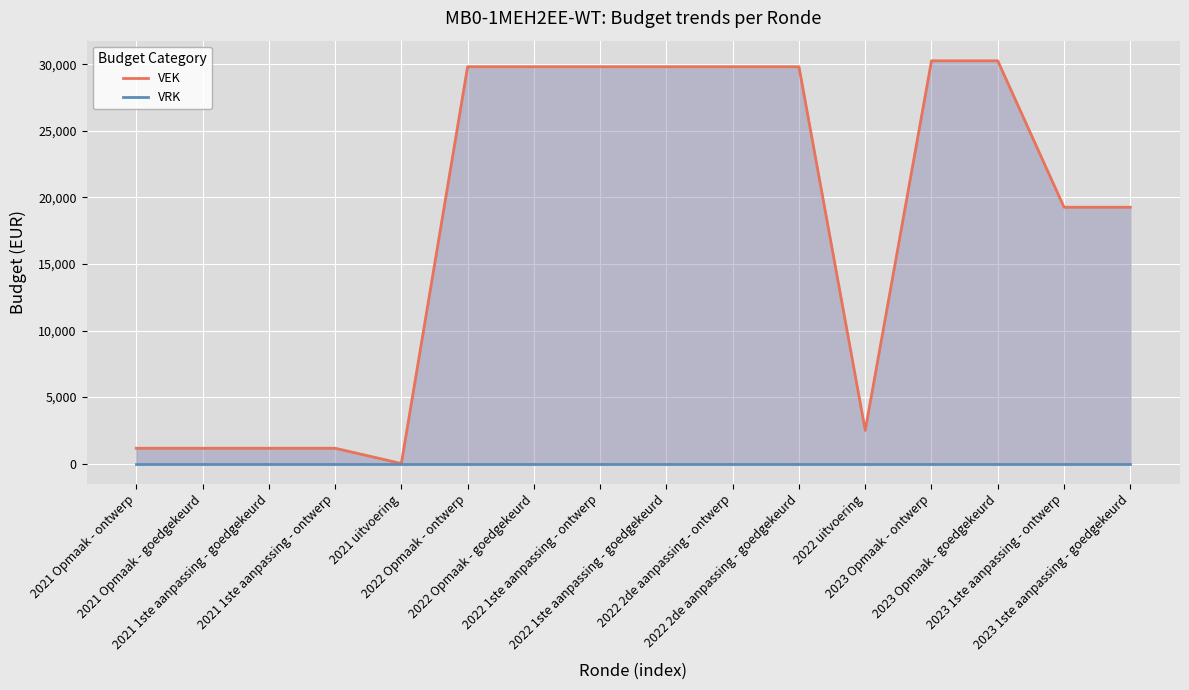

How many lines are shown in the chart?

2